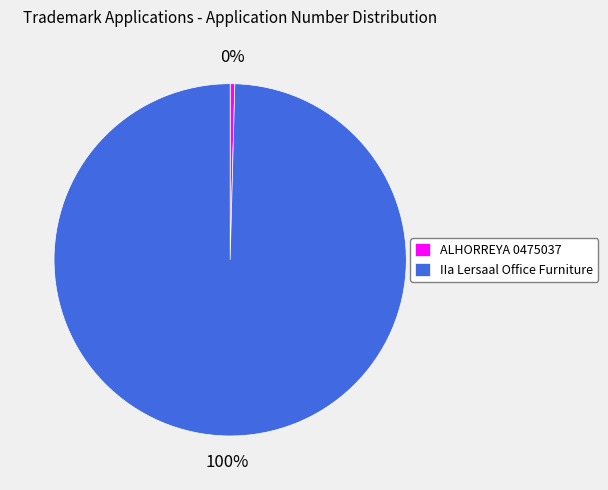

True or false: IIa Lersaal Office Furniture accounts for 100% of the total.

True